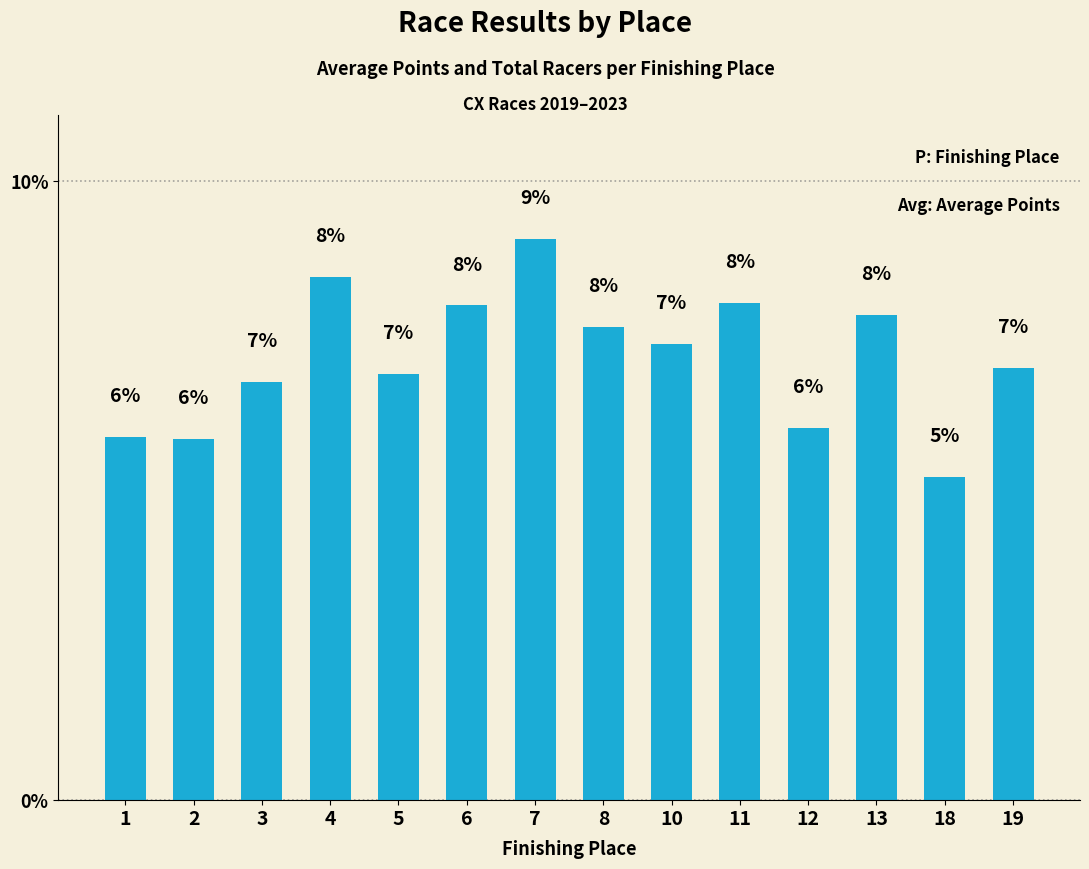

What is the smallest value displayed?

5.2